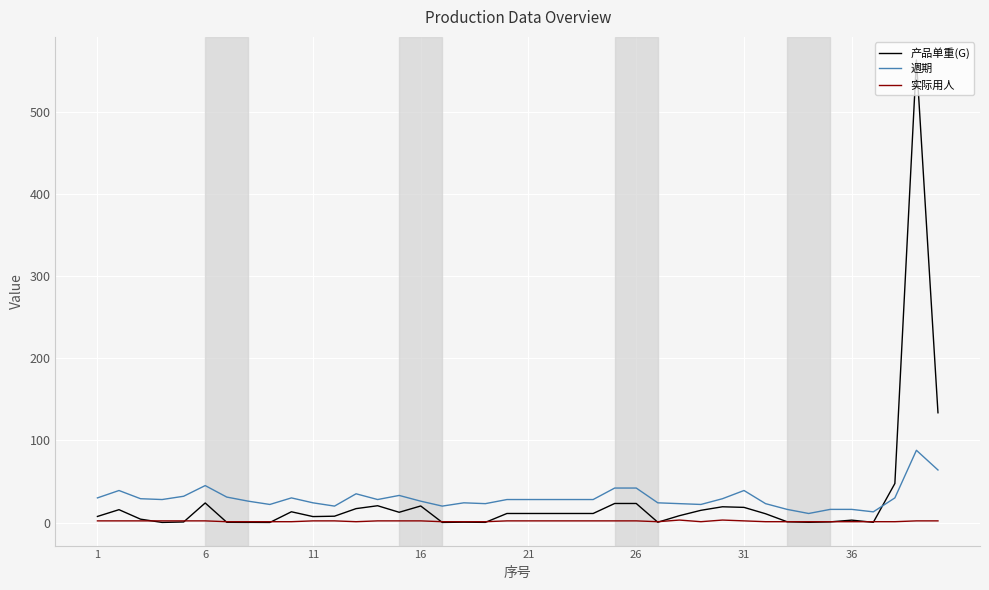

Is this an area chart (filled region under the line)?

No